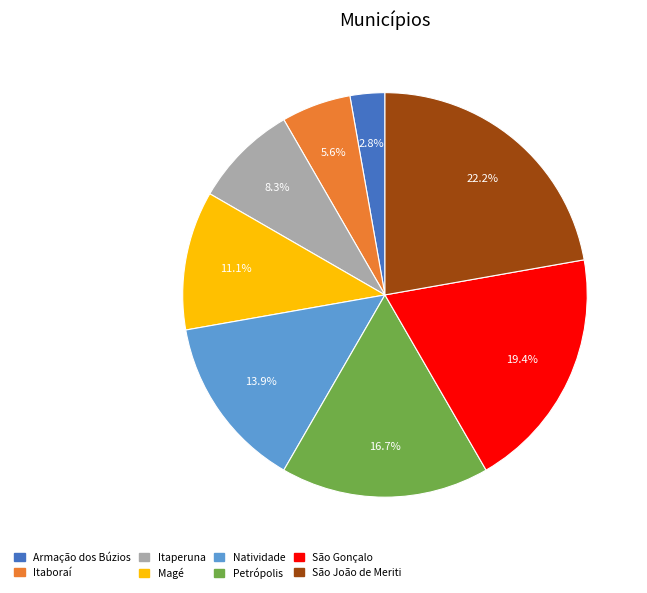

Which slice is the smallest?

Armação dos Búzios